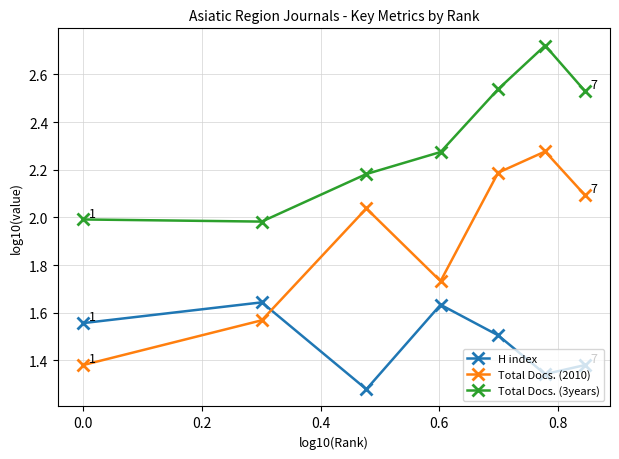

Which series has the widest spread of values?

Total Docs. (2010)